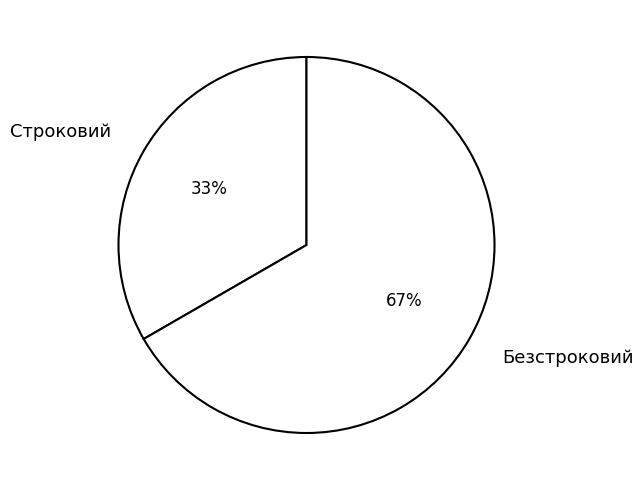

To the nearest percent, what is the combined percentage of Строковий and Безстроковий?

100%